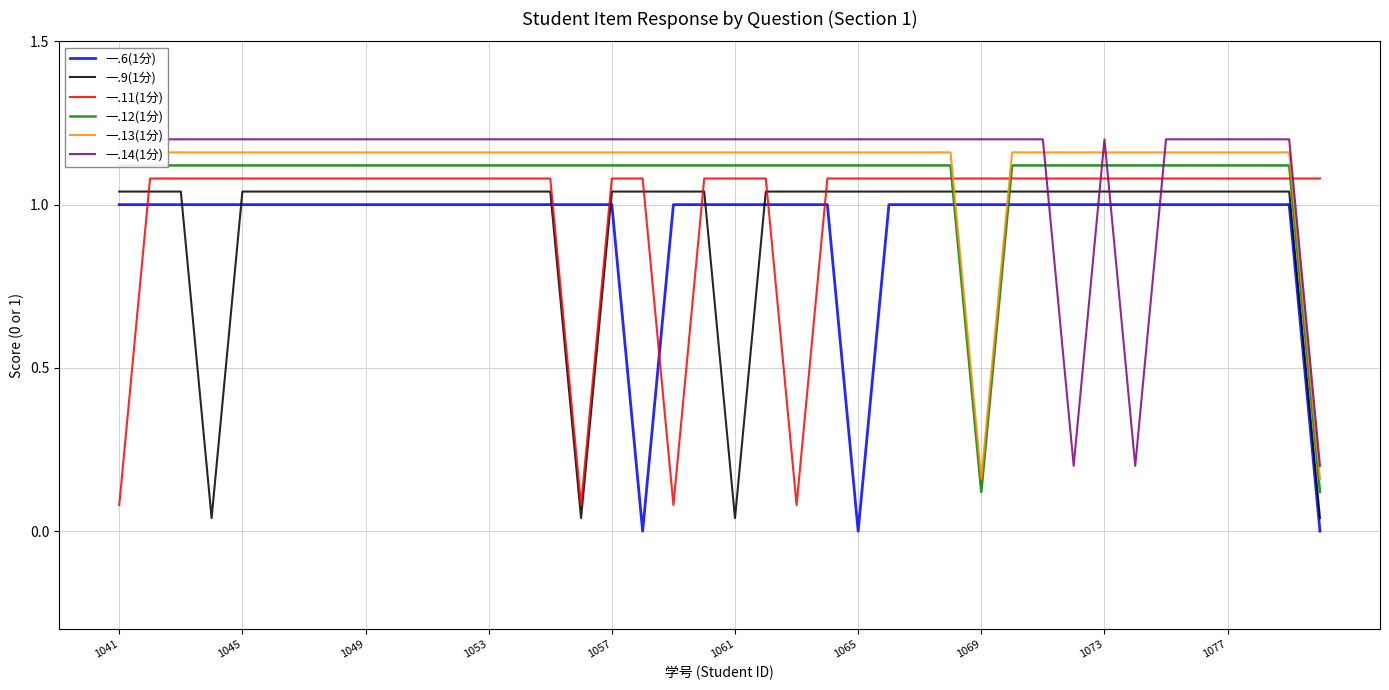

Which category has the lowest value across all series?

17